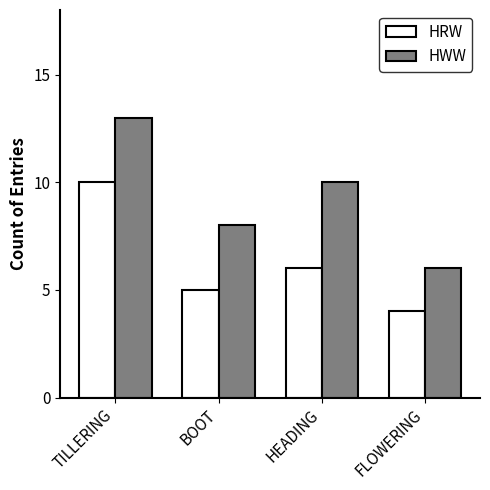

Does the chart contain stacked bars?

No